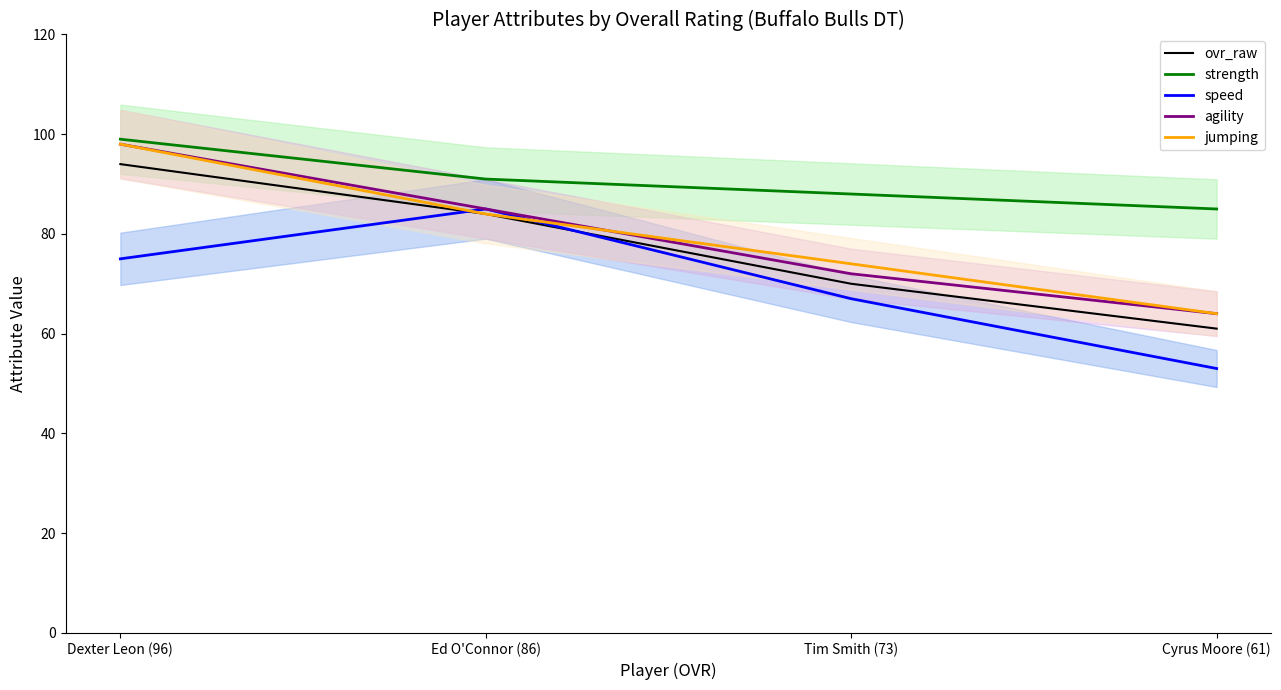

True or false: ovr_raw and strength intersect in this chart.

False